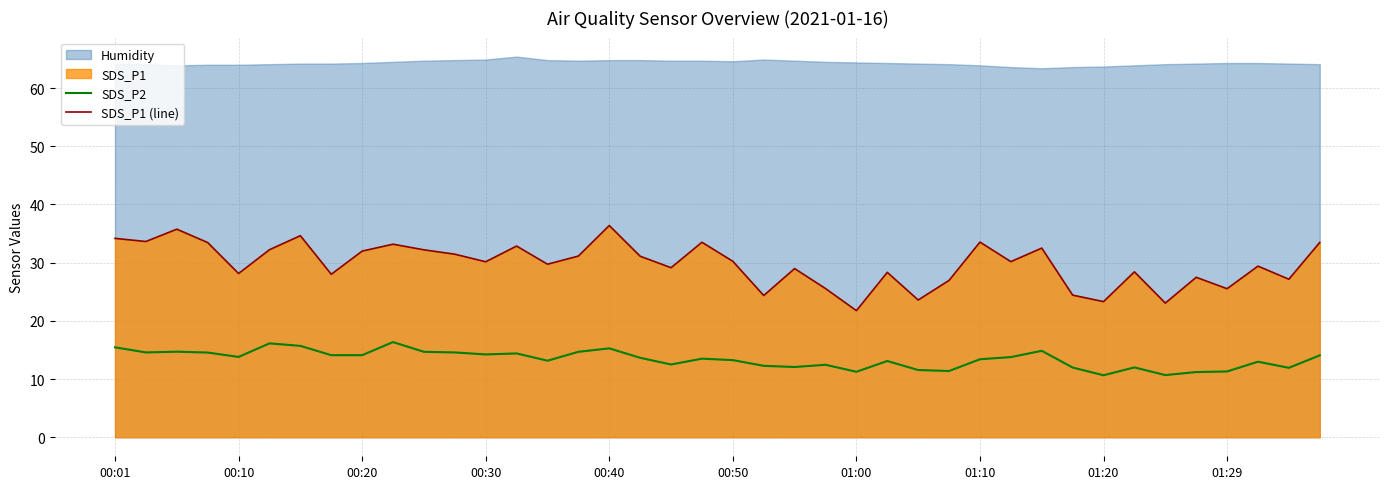

True or false: SDS_P2 and SDS_P1 (line) intersect in this chart.

False